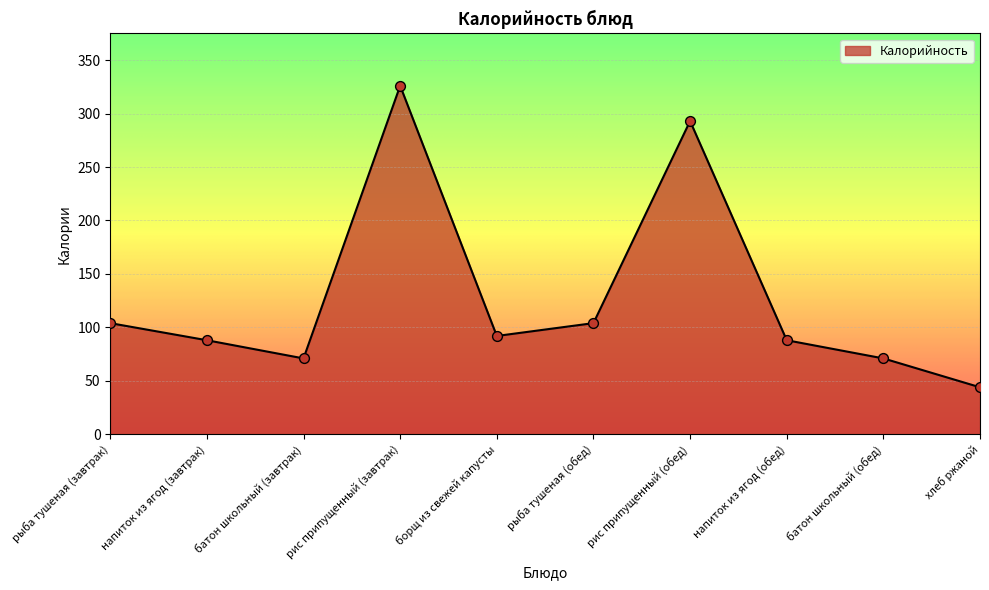

Which has a higher value, рис припущенный (обед) or рис припущенный (завтрак)?

рис припущенный (завтрак)